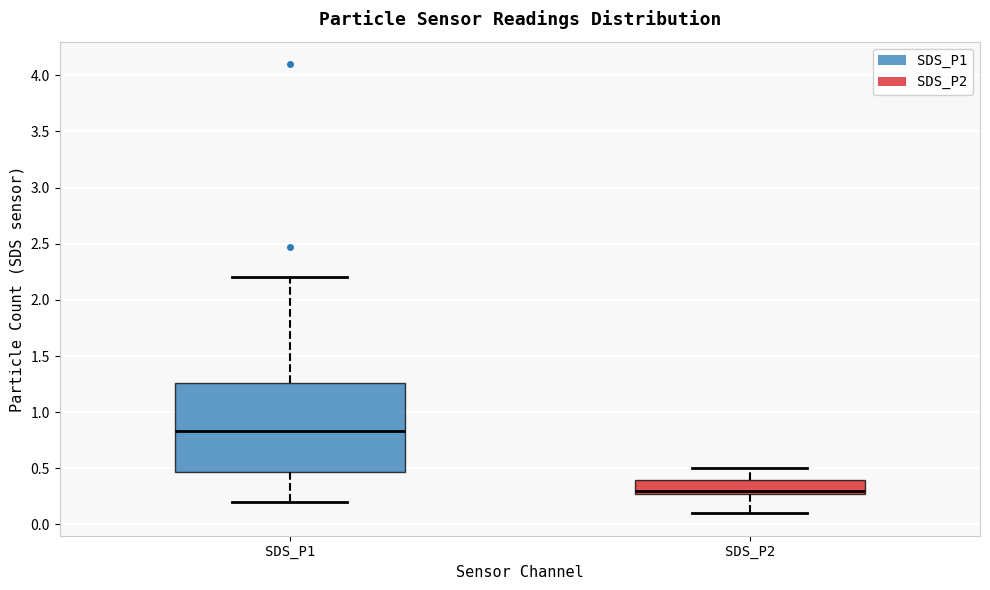

Reading left to right, read every box against the y-axis: the position of its median line, the range the box covers, and the ends of its whiskers. The values are not printed on the chart, so give them approximately, as read against the axis.

SDS_P1: median 0.85, box 0.45 to 1.25, whiskers 0.20 to 2.20
SDS_P2: median 0.30, box 0.25 to 0.40, whiskers 0.10 to 0.50